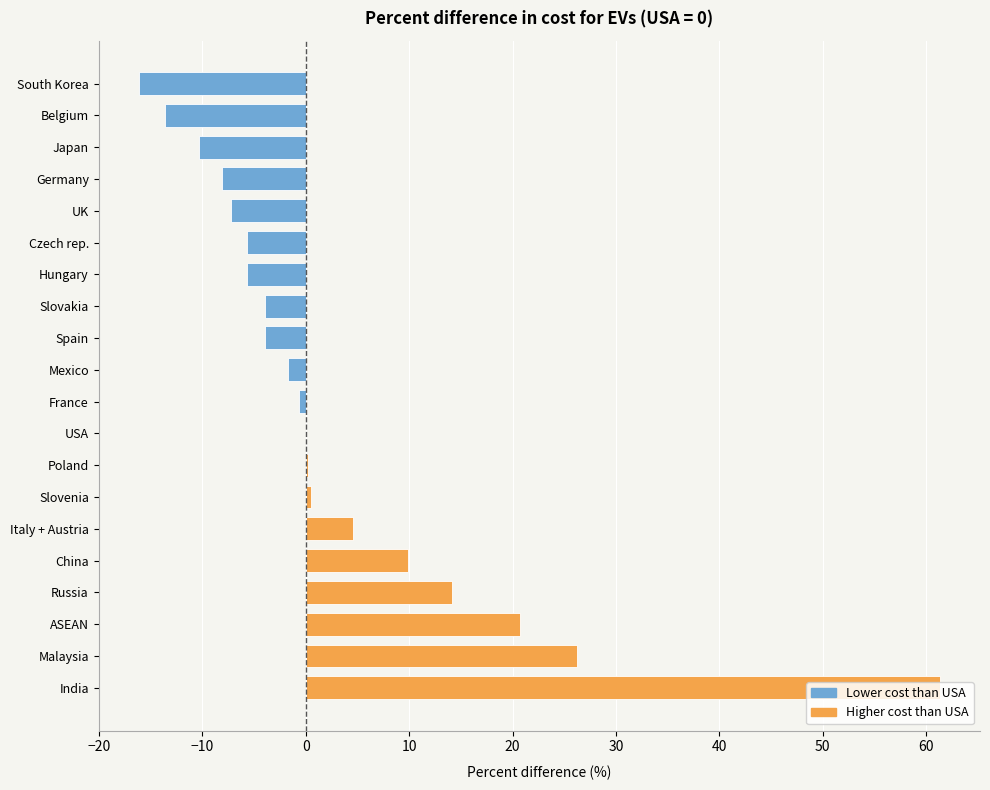

Which has a higher value, France or Czech rep.?

France